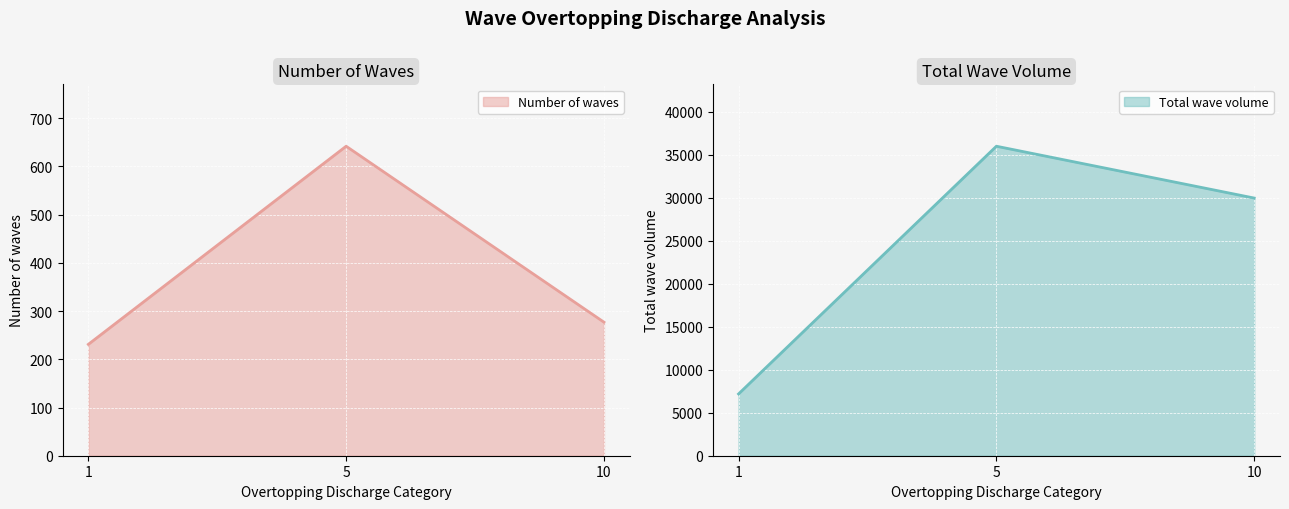

Reading right to left, extract all data points from this chart.

Number of waves: 277.0	642.0	231.0
Total wave volume: 29970.6	35999.2	7187.0